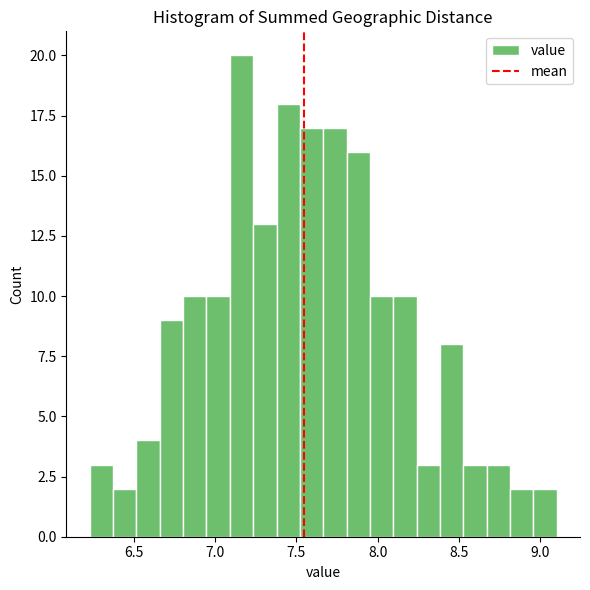

Around what value on the x-axis is the tallest bar? Give the approximate position of its centre, as read against the axis.

7.15